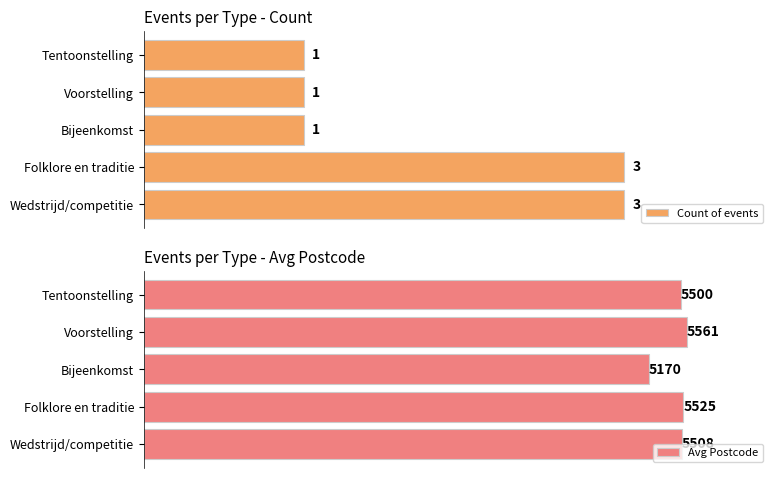

What is the maximum value for Avg Postcode?

5561.0